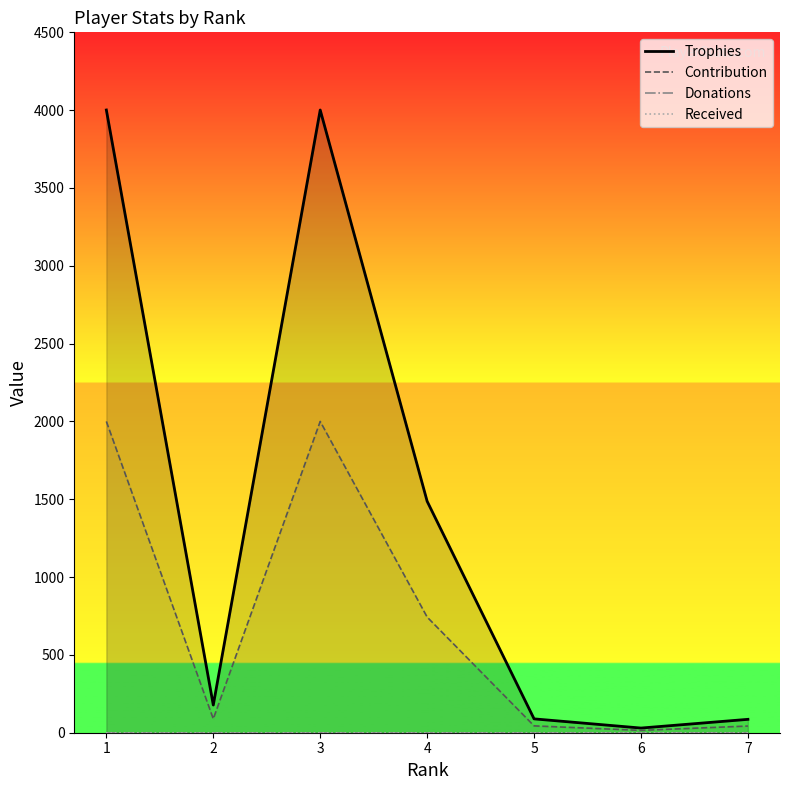

True or false: Trophies and Donations cross at least once.

False